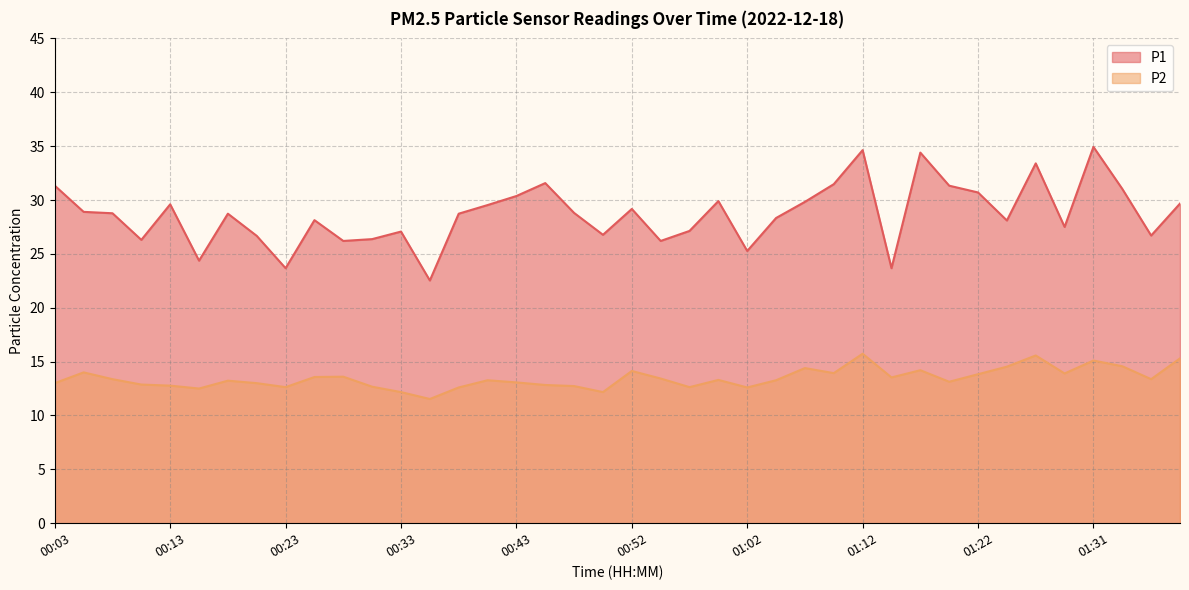

What is the difference between the maximum and second lowest values in the P2 series?

3.6